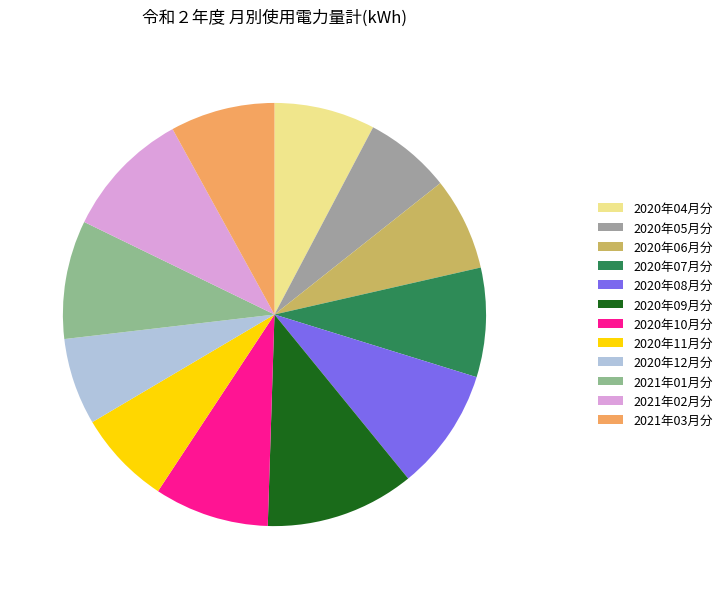

What is the change in value from 2021年01月分 to 2021年02月分?

+11356